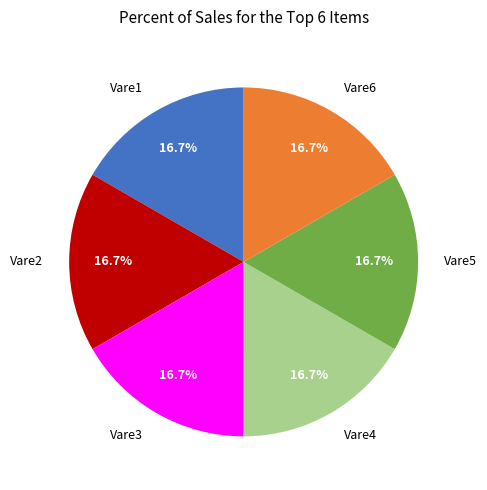

Approximately how many times larger is the value at Vare3 compared to Vare1?

1.0